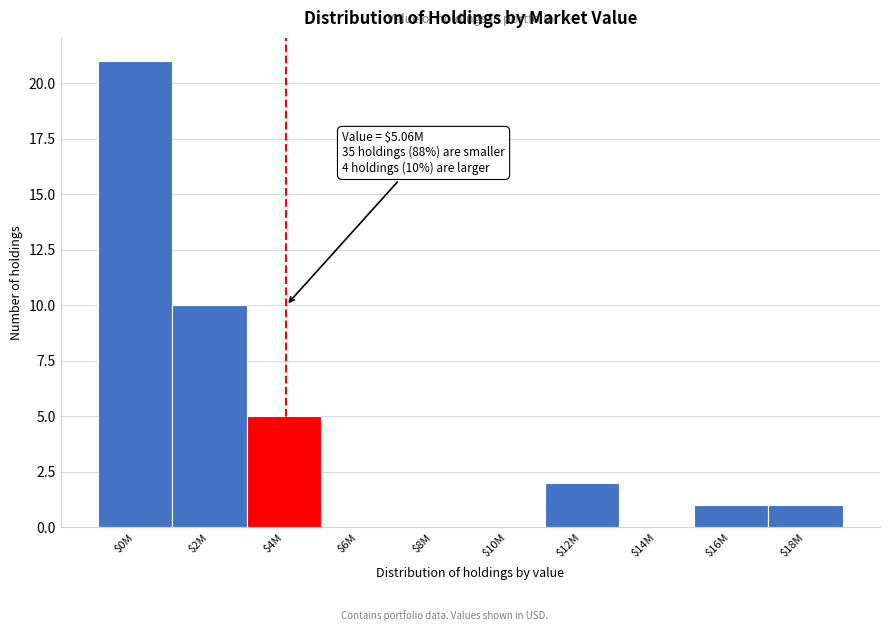

What is the sum of all values?

40